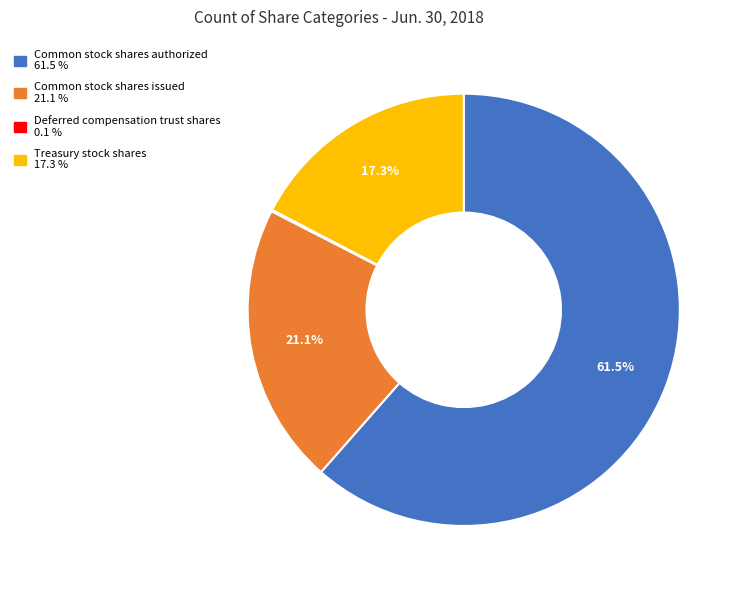

What is the largest slice in the pie chart?

Common stock shares authorized